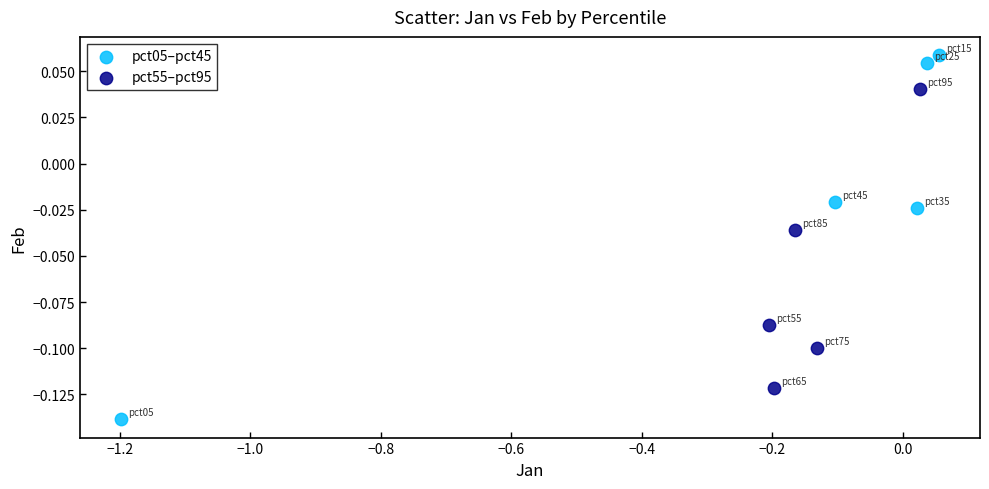

Which series has the largest Y range (max minus min)?

pct05–pct45